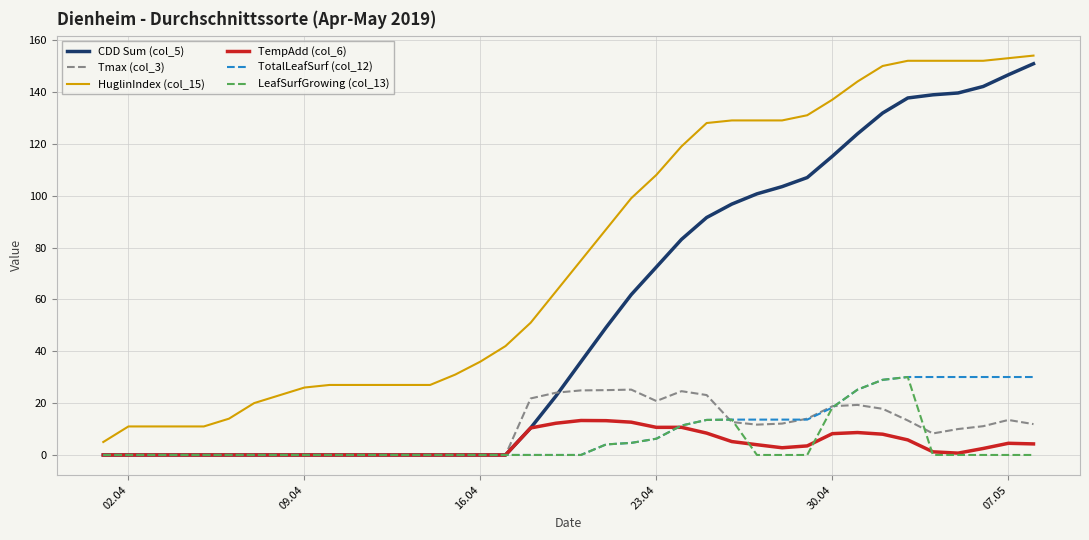

True or false: HuglinIndex (col_15) and TotalLeafSurf (col_12) cross at least once.

False